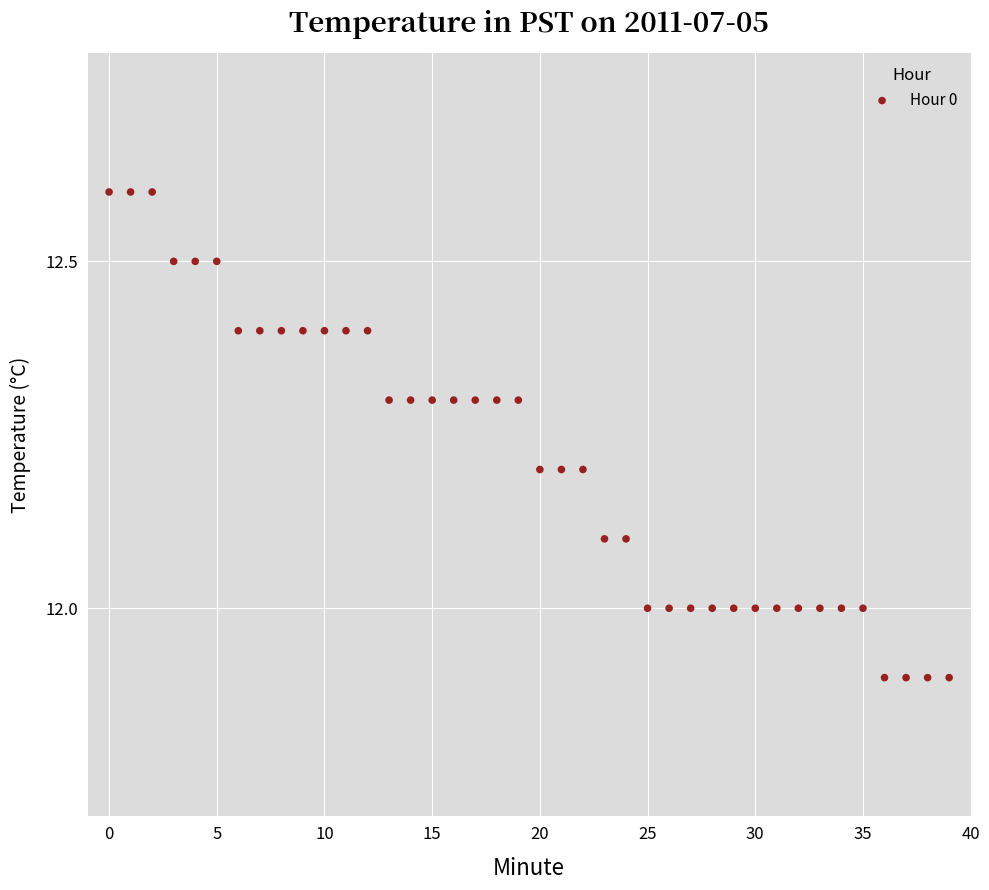

What is the range of Y values (max minus min)?

0.7